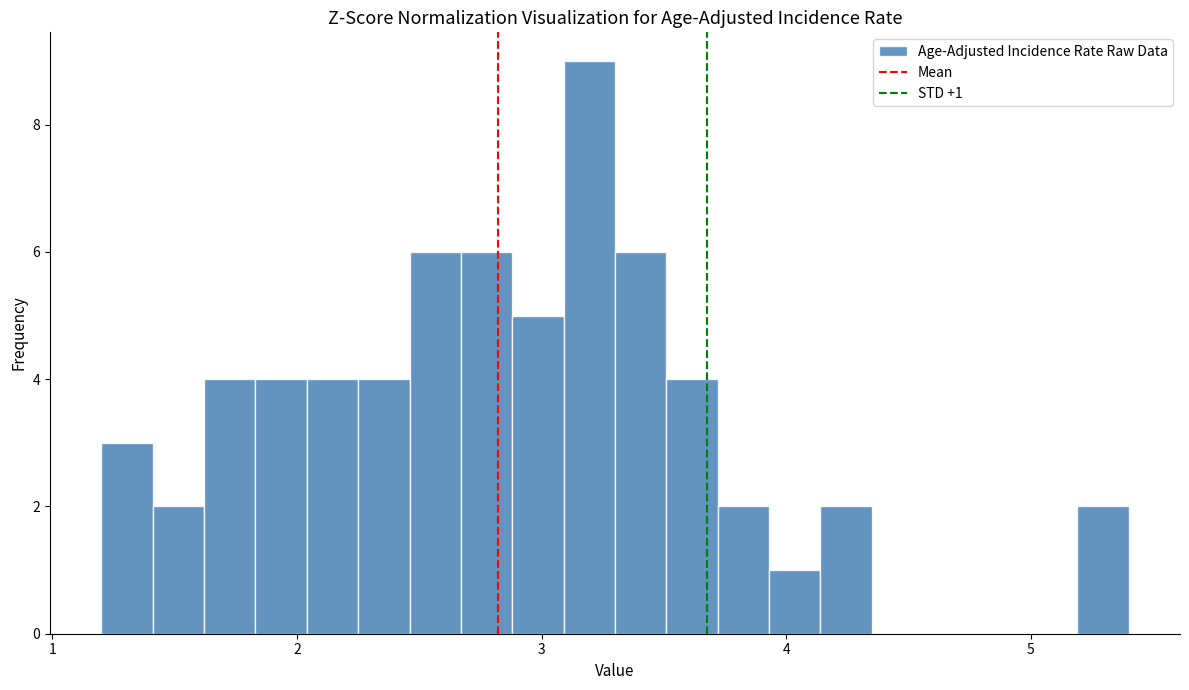

Read against the x-axis, roughly where is the centre of the tallest bar?

3.2